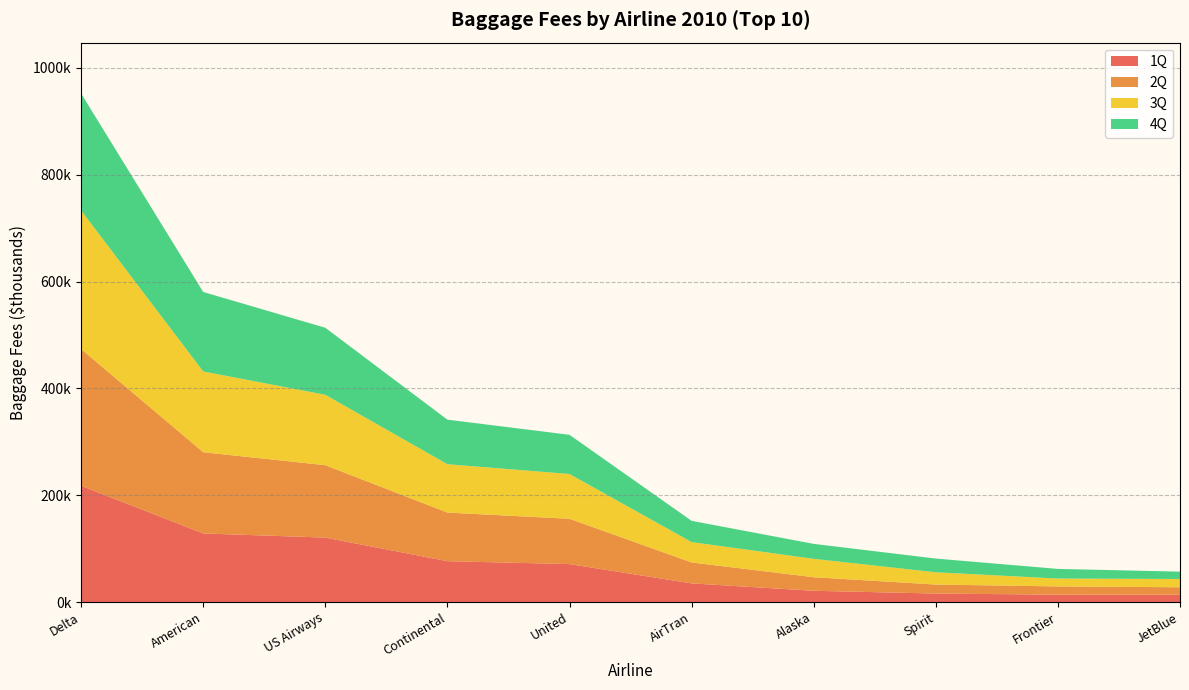

Reading right to left, list all the values displayed in this chart.

1Q: JetBlue=13763	Frontier=13872	Spirit=16033	Alaska=21166	AirTran=35005	United=71145	Continental=76603	US Airways=120720	American=128539	Delta=217773
2Q: JetBlue=14012	Frontier=15470	Spirit=16811	Alaska=25394	AirTran=39204	United=84824	Continental=91031	US Airways=135601	American=152059	Delta=255950
3Q: JetBlue=15494	Frontier=14725	Spirit=22939	Alaska=34430	AirTran=38139	United=83872	Continental=90494	US Airways=131806	American=151175	Delta=259473
4Q: JetBlue=13750	Frontier=18048	Spirit=25720	Alaska=28007	AirTran=39800	United=73366	Continental=83457	US Airways=125496	American=148890	Delta=219054